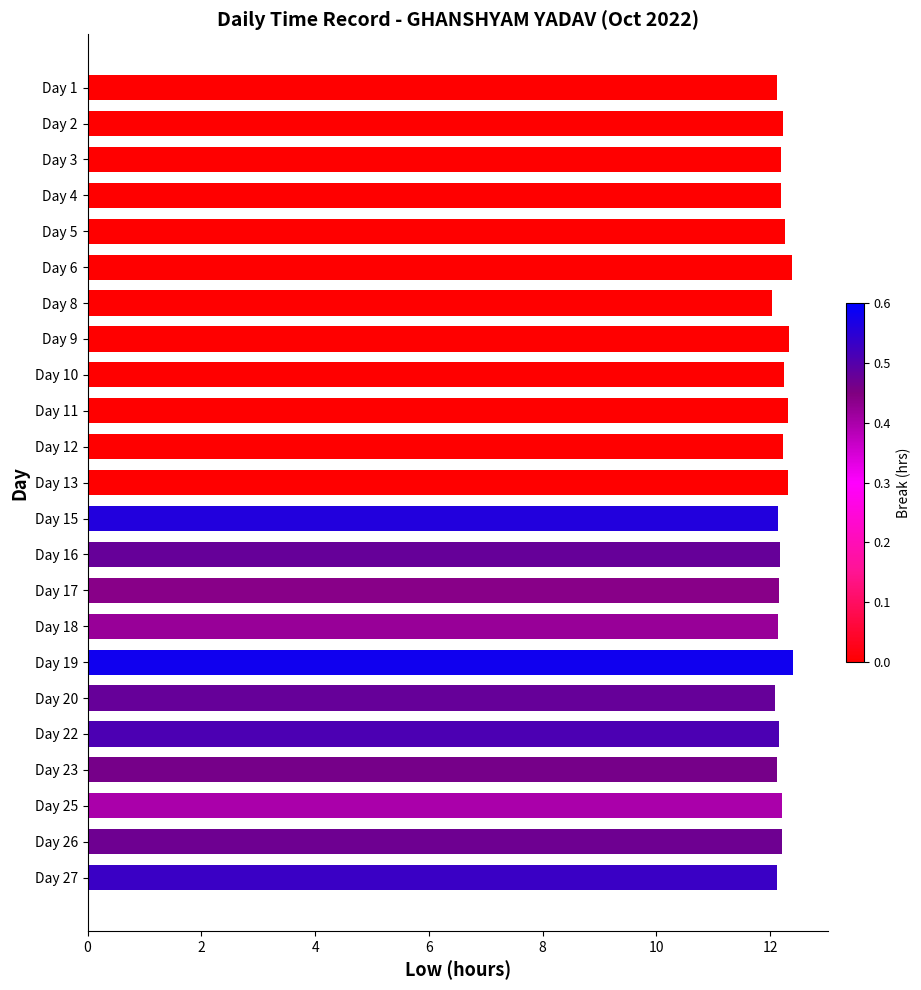

What is the smallest value displayed?

12.0